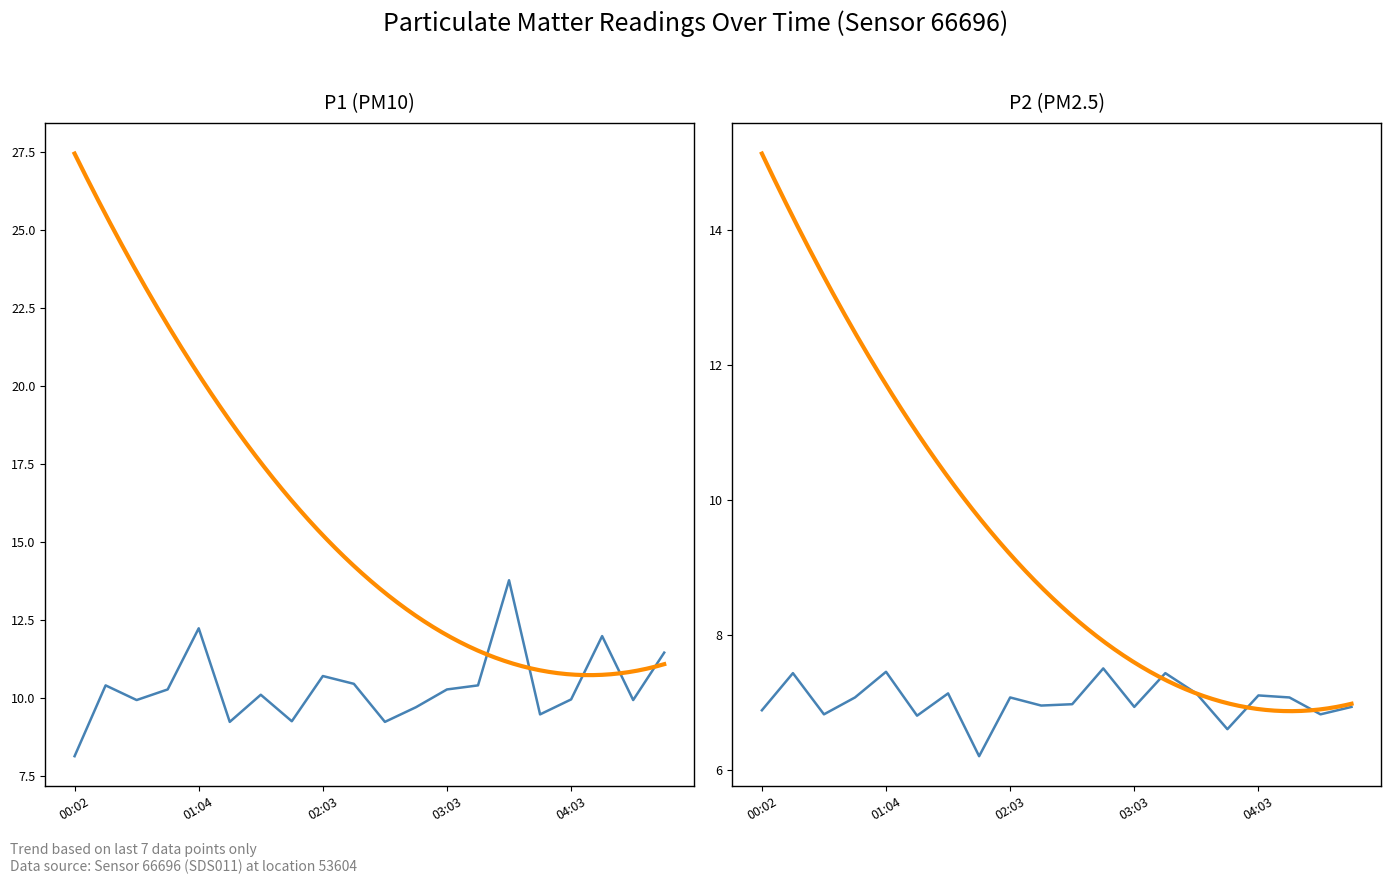

What is the maximum value for P1?

13.8